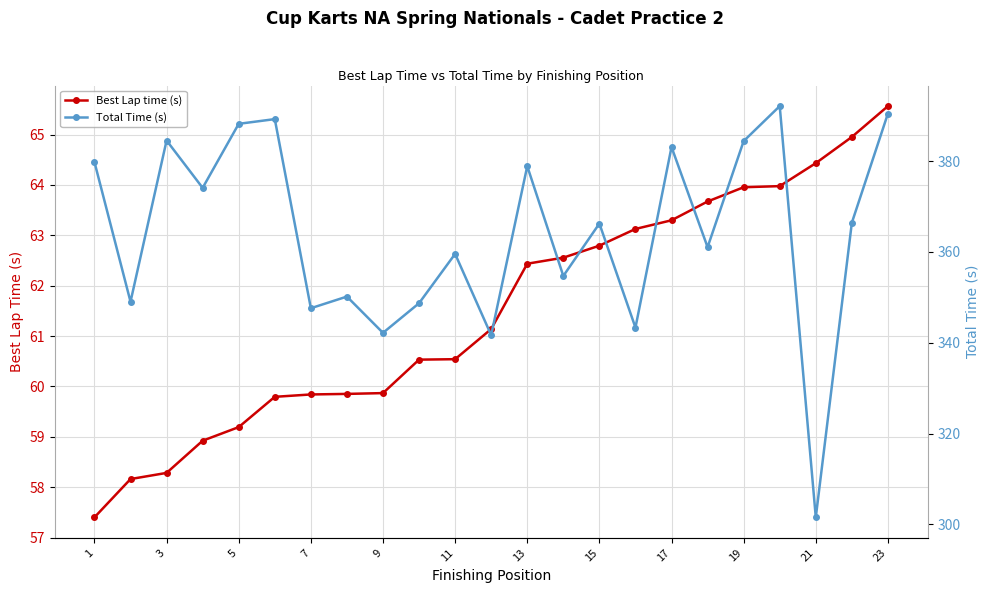

What is the lowest value of the Best Lap time (s) series?

57.4